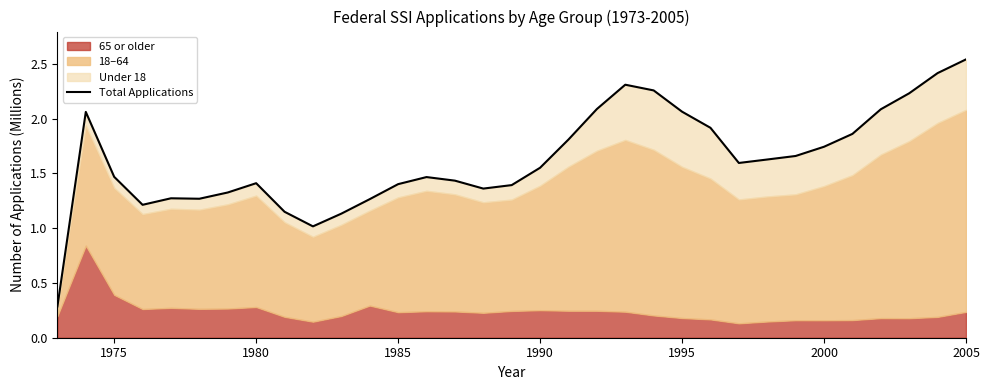

True or false: the data has more than 0 interior local peaks.

True